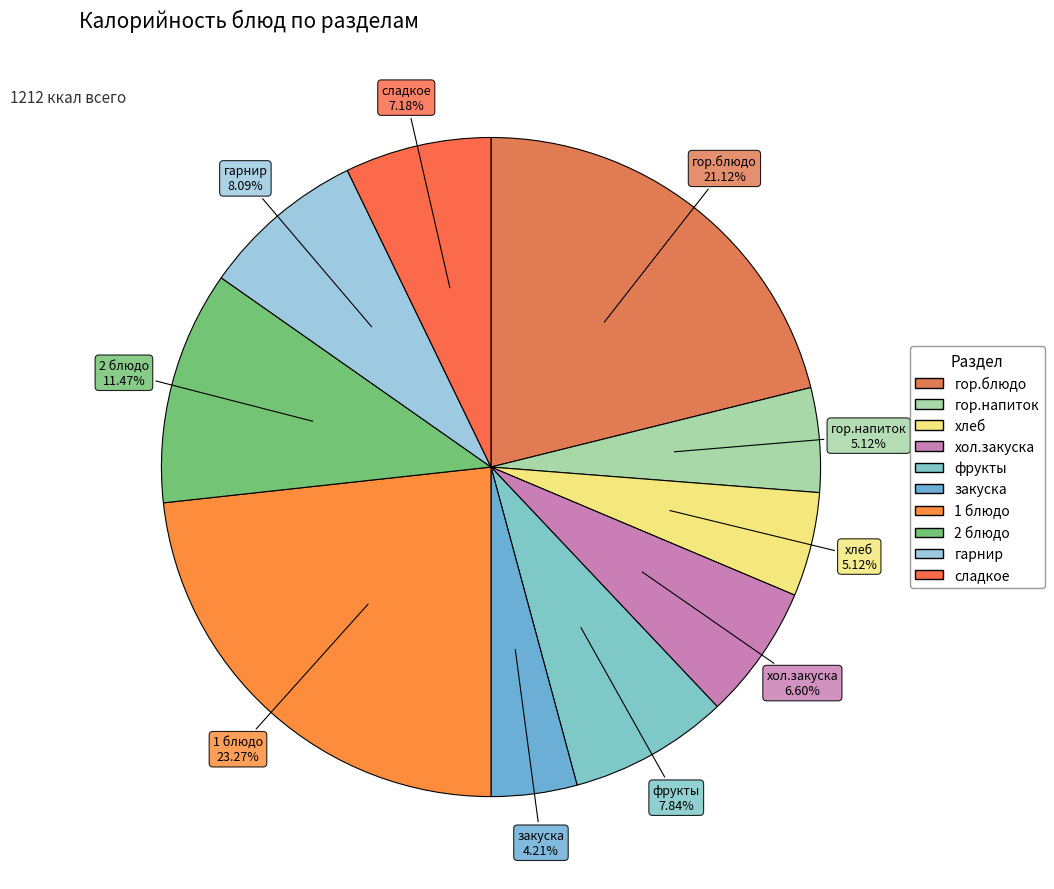

To the nearest percent, what is the combined percentage of гарнир and закуска?

12%